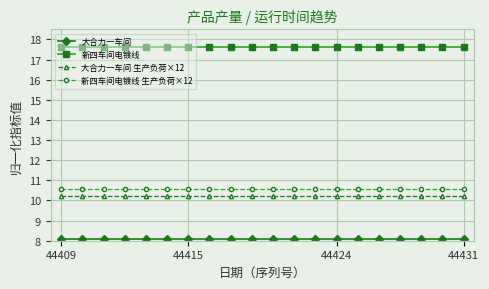

Rank the series by their maximum value, from highest to lowest.

新四车间电镀线, 新四车间电镀线 生产负荷×12, 大合力一车间 生产负荷×12, 大合力一车间